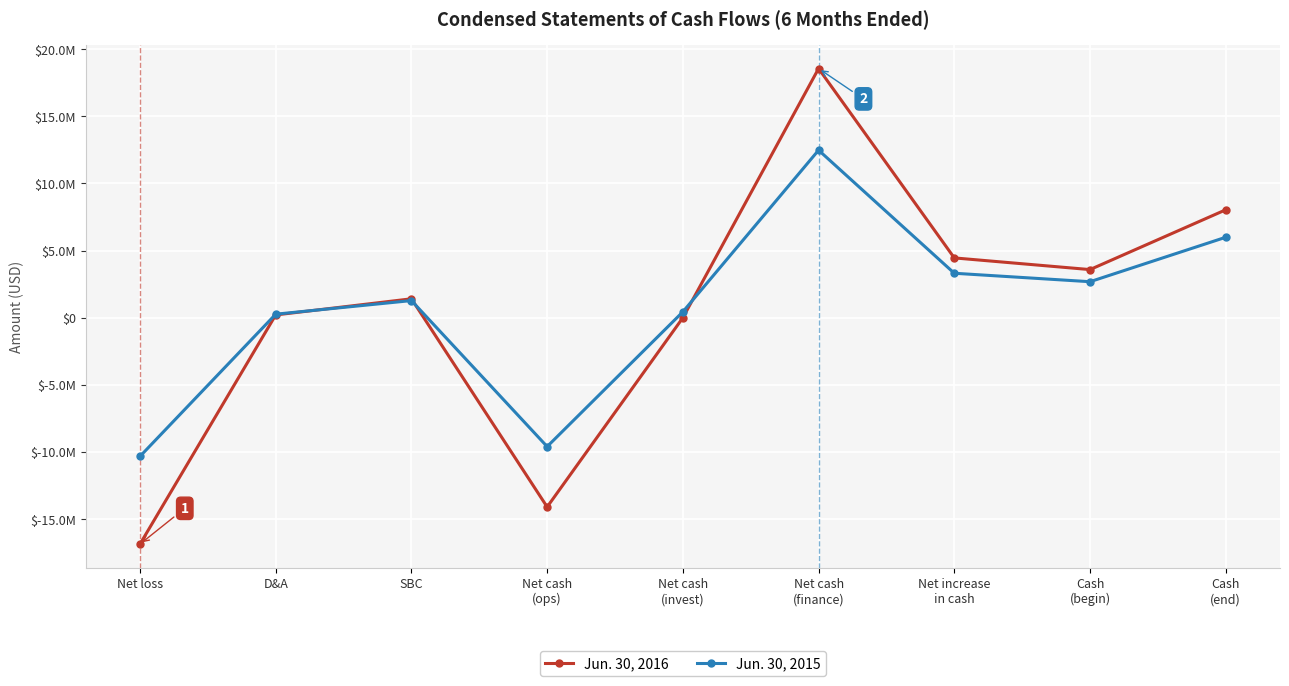

Does the chart have visible grid lines?

Yes